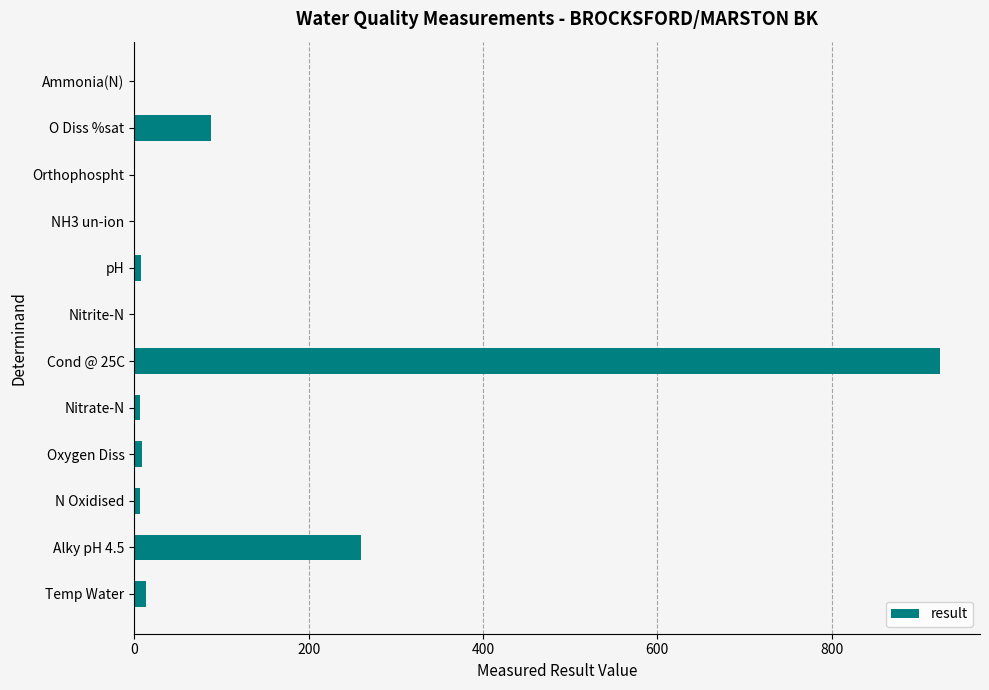

How many distinct data groups are displayed?

1